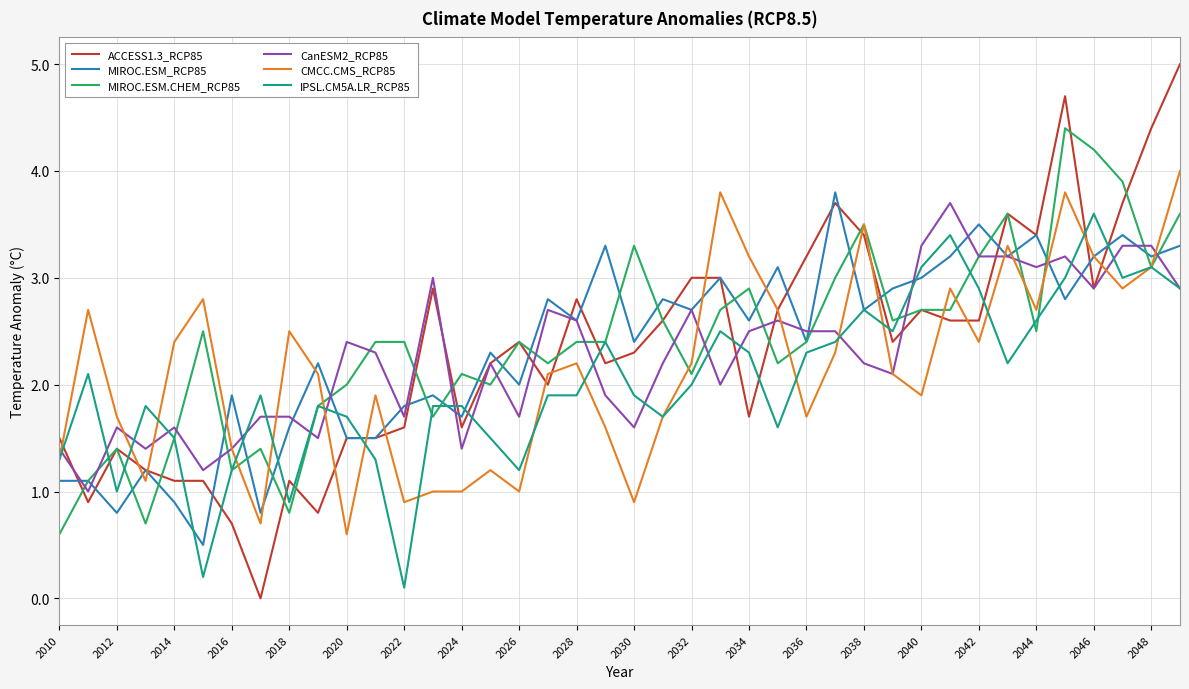

Which series has the widest spread of values?

ACCESS1.3_RCP85